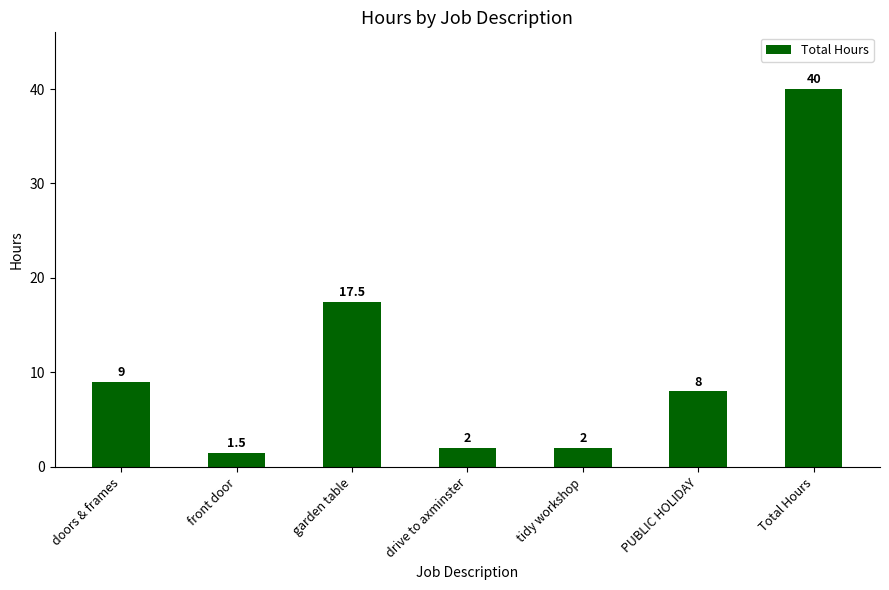

At which category does the chart reach its peak across all series?

Total Hours